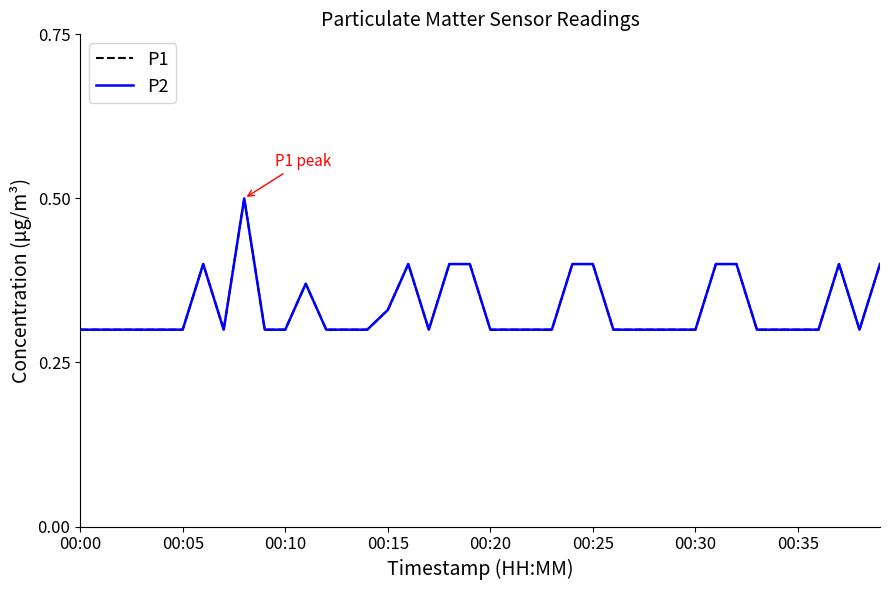

What is the label of the 22nd point from the right?

18